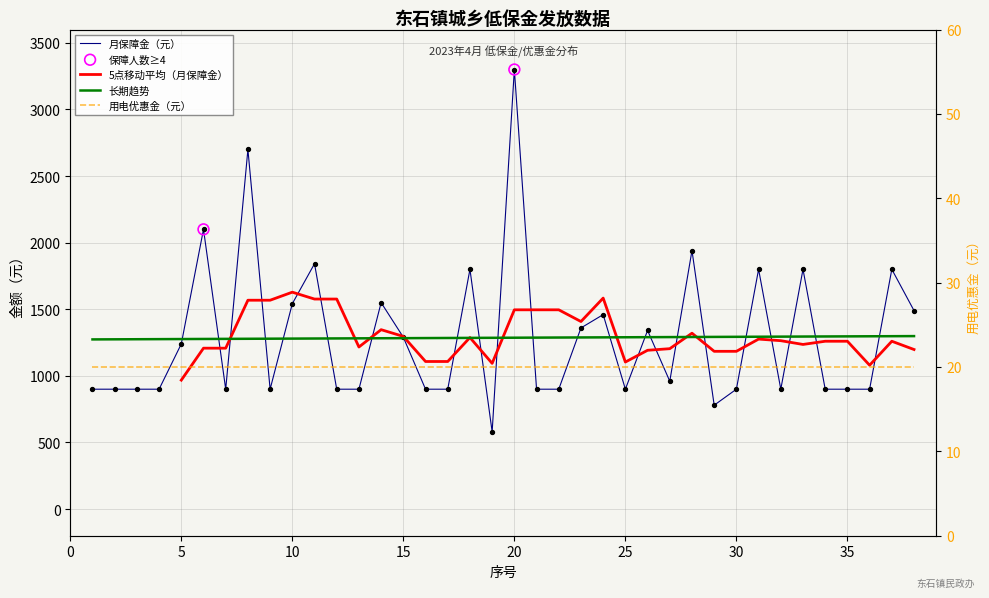

Which series has the largest total across all categories?

月保障金（元）